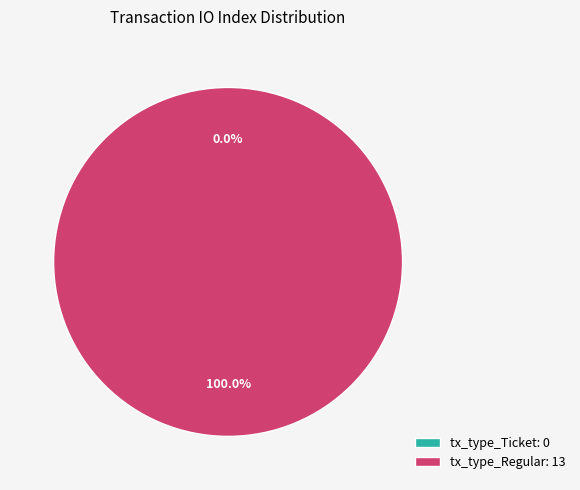

To the nearest percent, what is the difference between the largest and smallest slice percentages?

100%